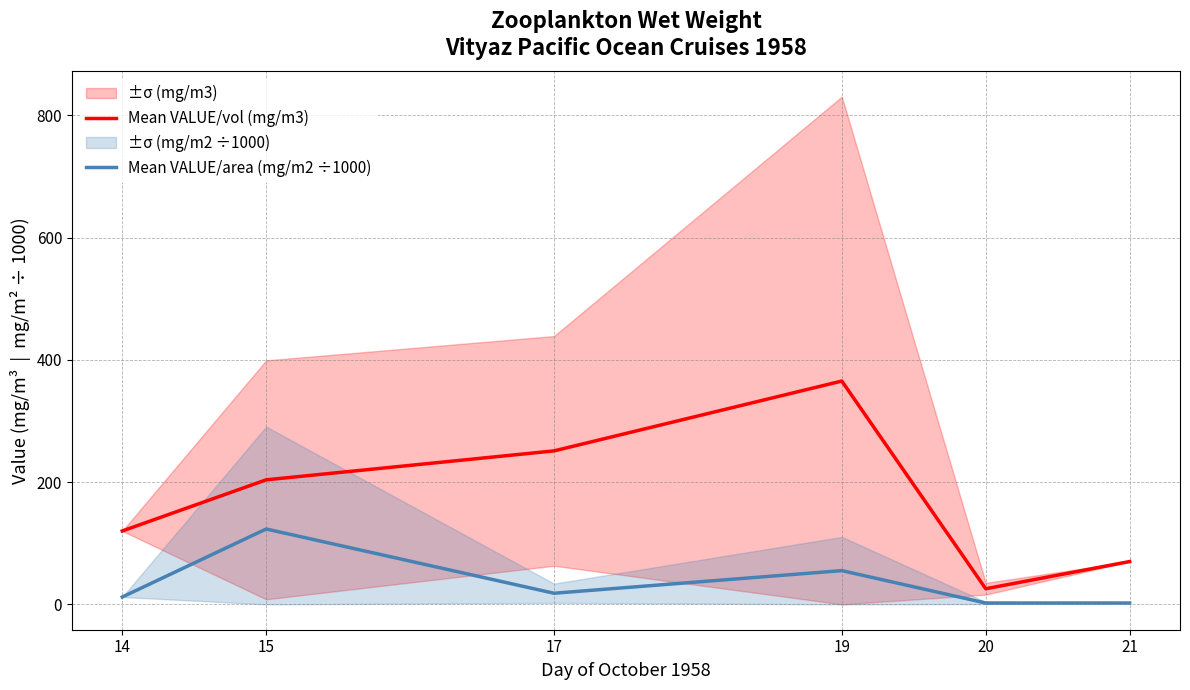

Reading left to right, extract all data points from this chart.

Mean VALUE/vol (mg/m3): 14=120.0	15=203.7	17=251.0	19=365.2	20=25.5	21=70.0
Mean VALUE/area (mg/m2 ÷1000): 14=12.0	15=123.2	17=18.2	19=55.2	20=2.2	21=2.2